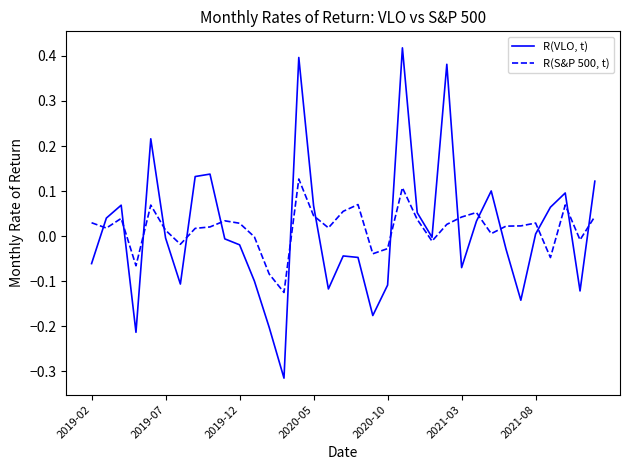

What is the difference between the maximum and minimum values in the R(S&P 500, t) series?

0.3